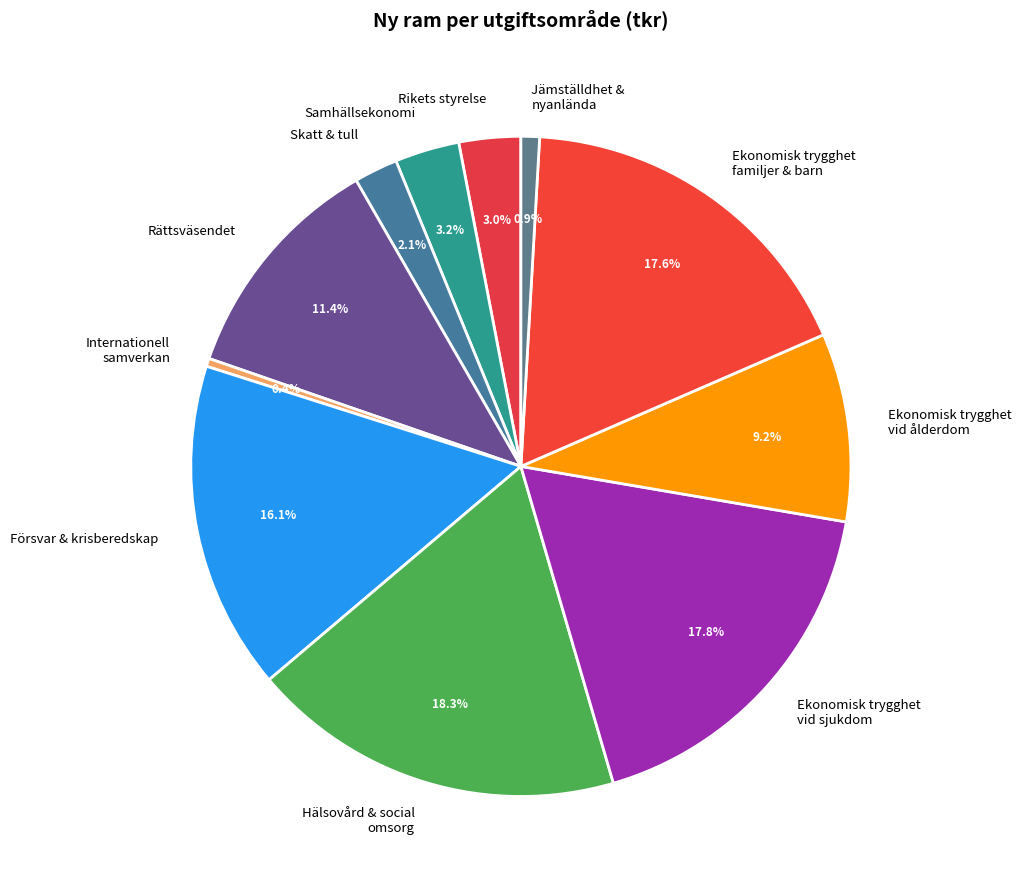

What is the smallest slice in the pie chart?

Internationell samverkan